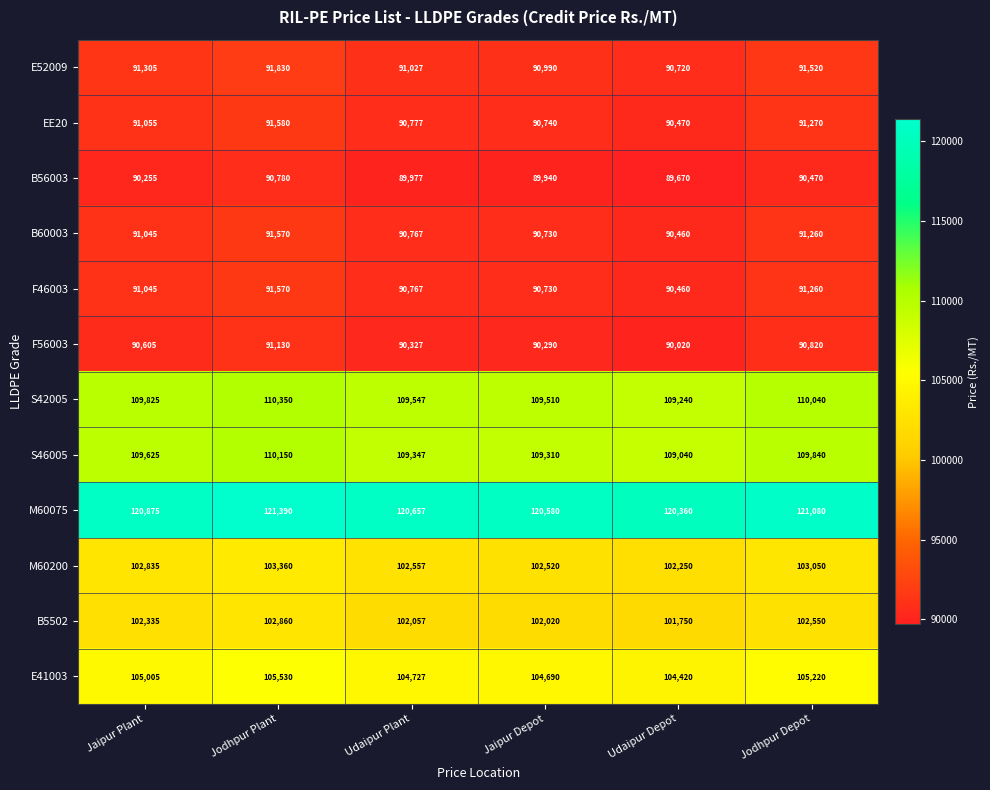

What is the difference between the B56003 values at Jodhpur Plant and Jaipur Plant?

525